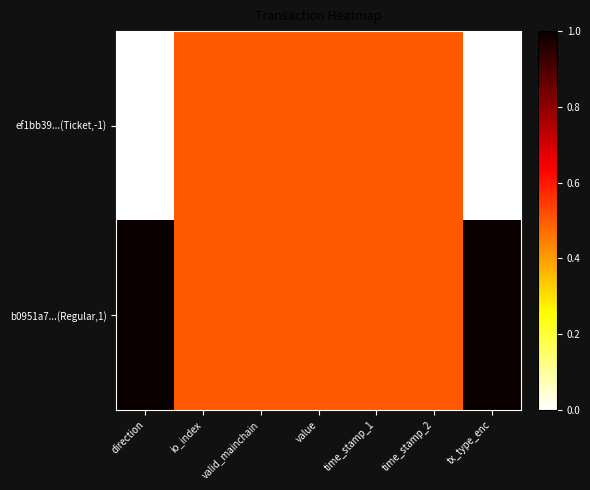

What is the total value across all series at time_stamp_2?

1.0